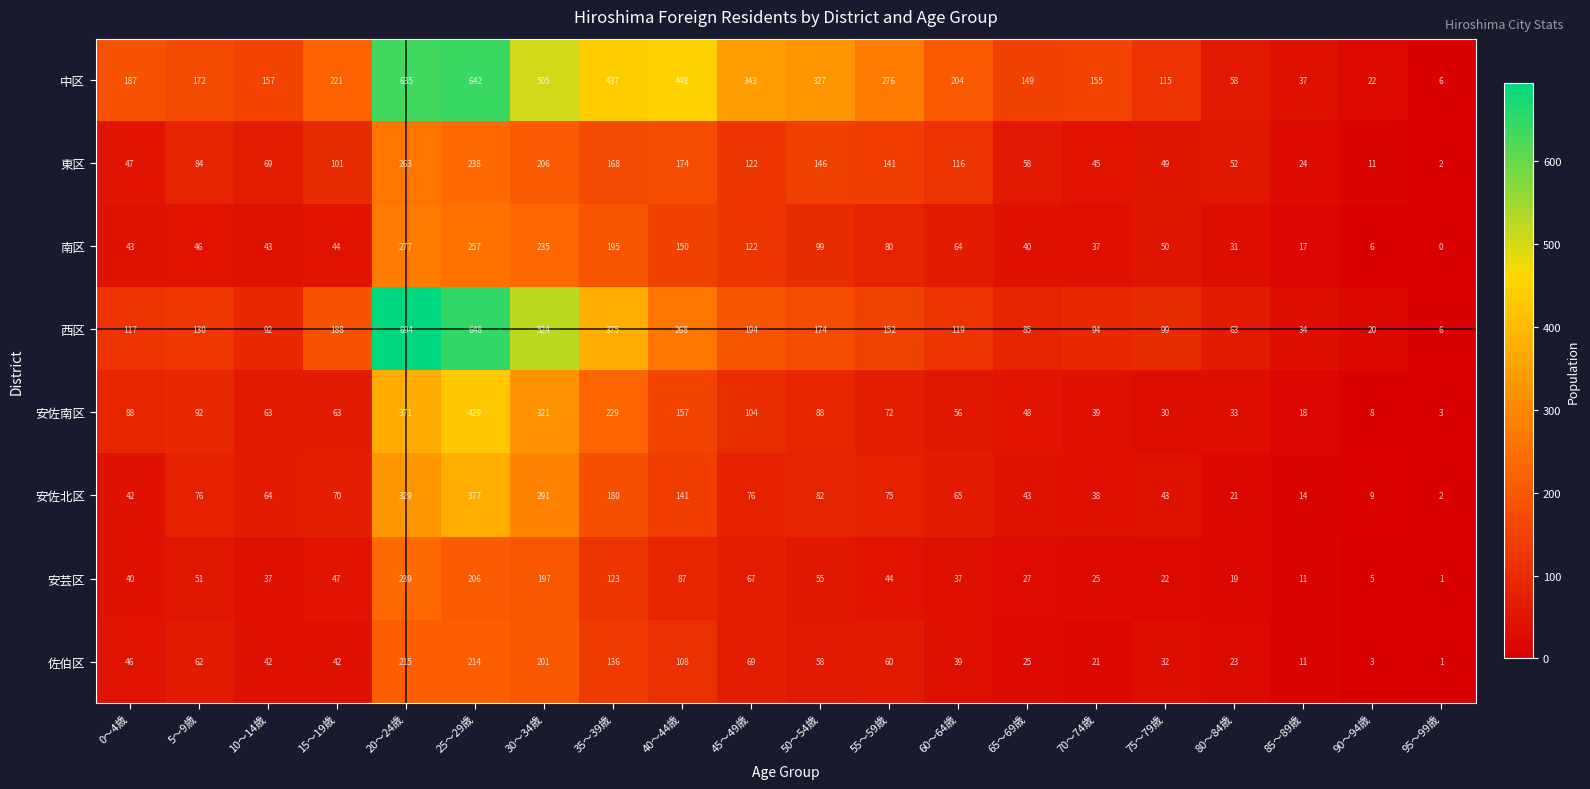

Count the number of data series in this chart.

8